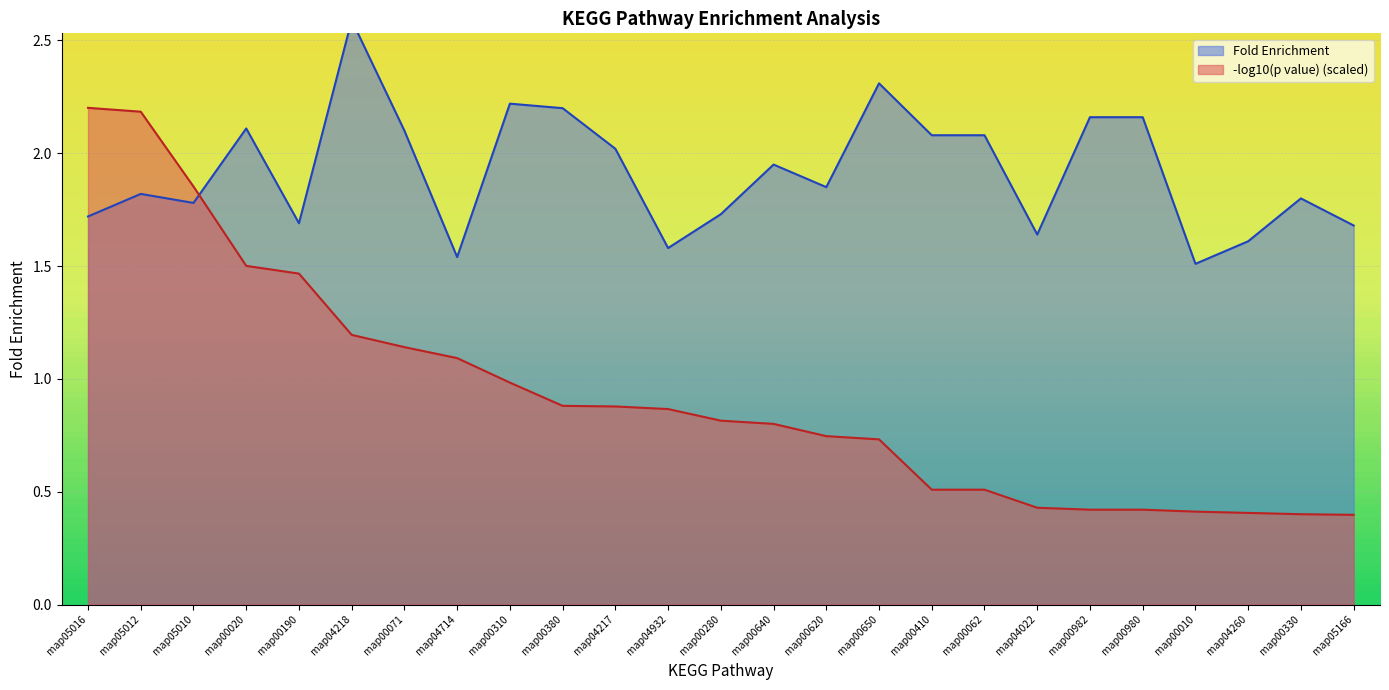

True or false: Fold Enrichment has a value of 1.0 at map00020.

False